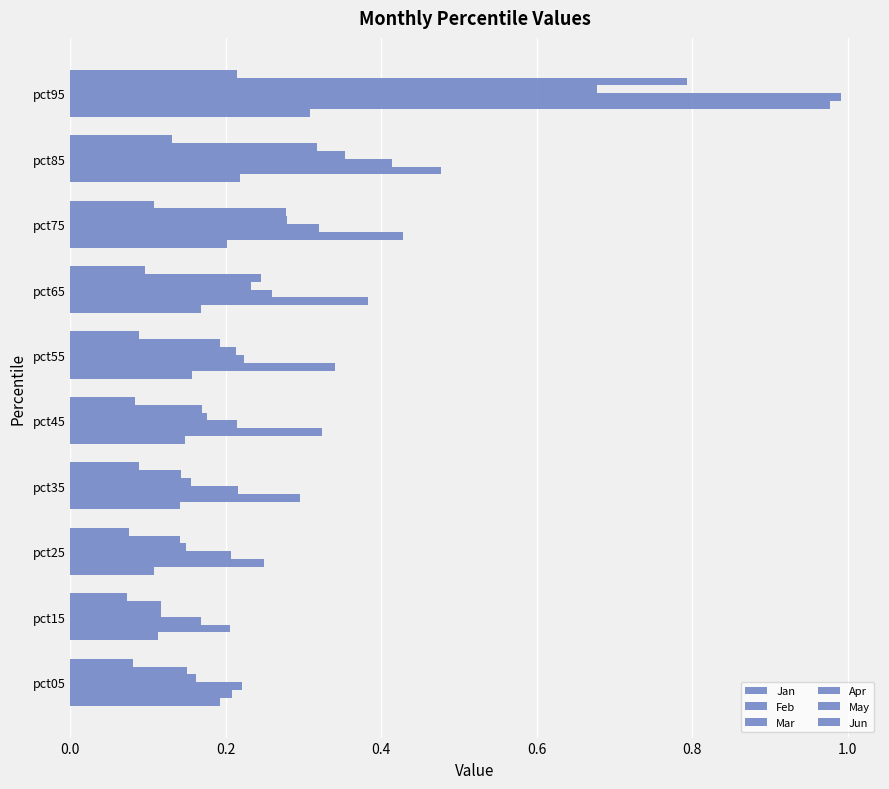

What is the average value of the Mar series?

0.3